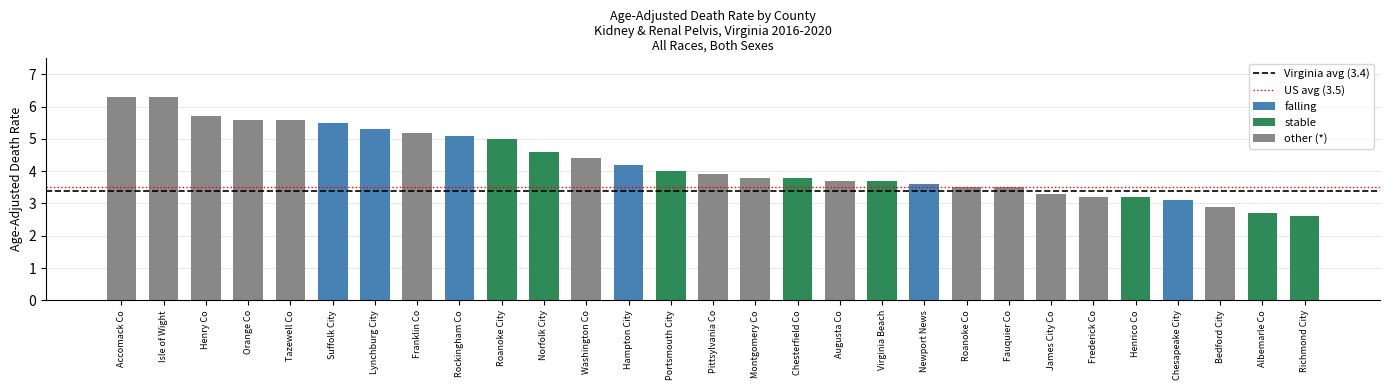

What is the average value?

4.3